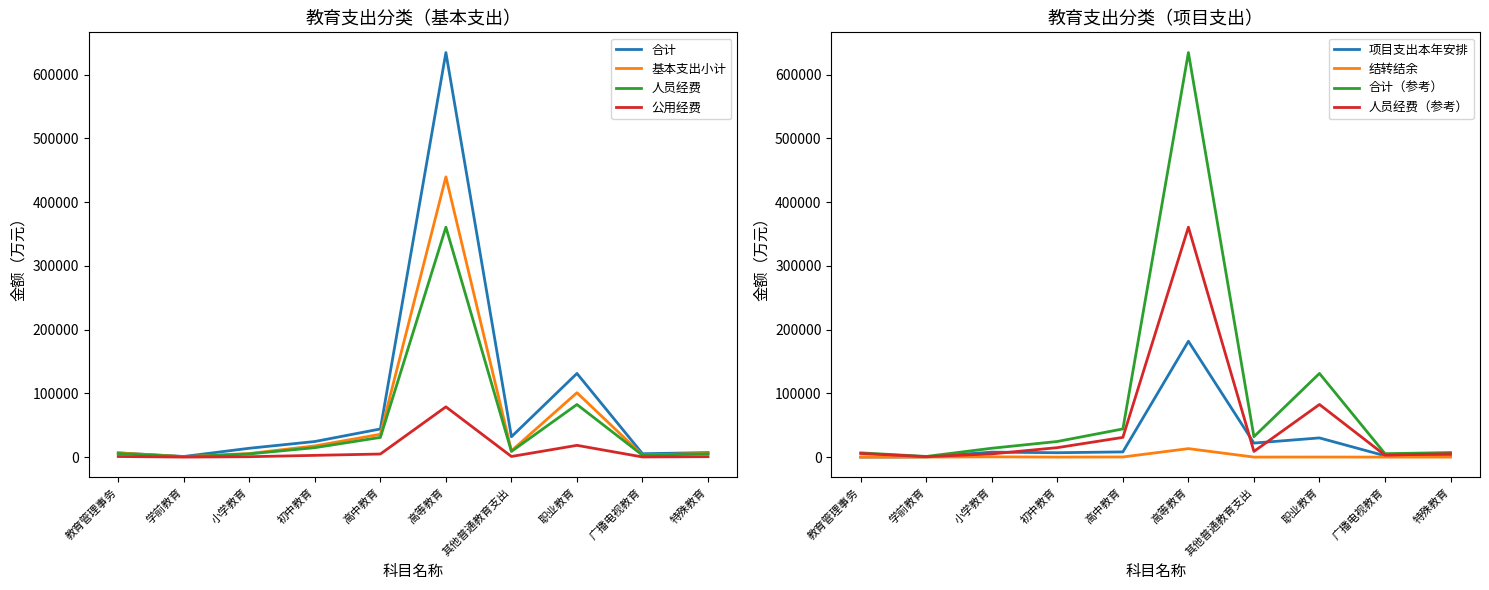

What is the difference between the maximum and minimum values in the 基本支出小计 series?

438730.9